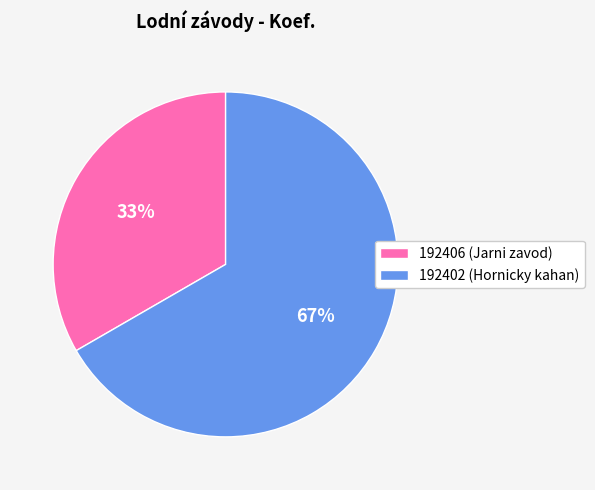

To the nearest percent, what is the average slice percentage?

50%